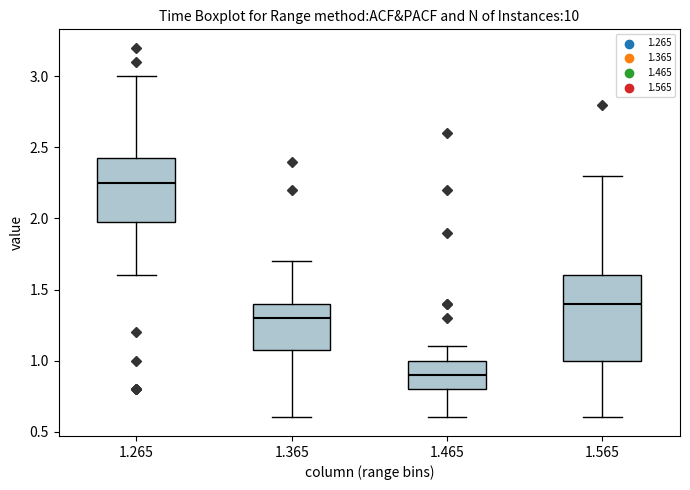

Which box's median line is the lowest?

1.465